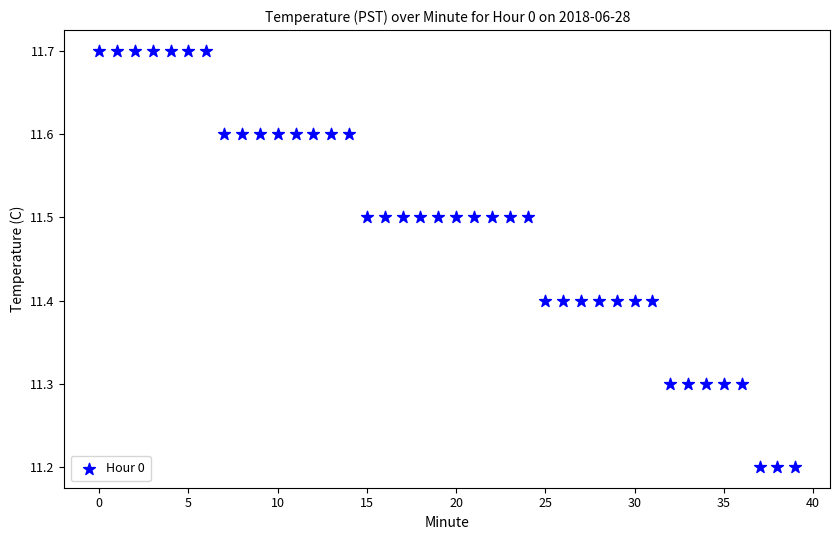

What is the range of Y values (max minus min)?

0.5